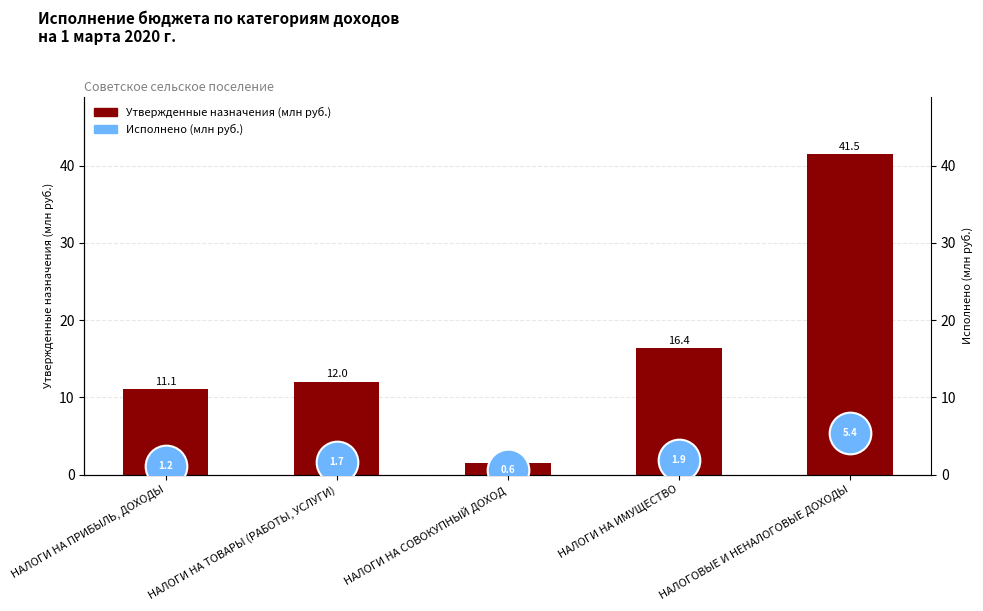

What are all the series names shown in the legend?

Утвержденные назначения (млн руб.), Исполнено (млн руб.)